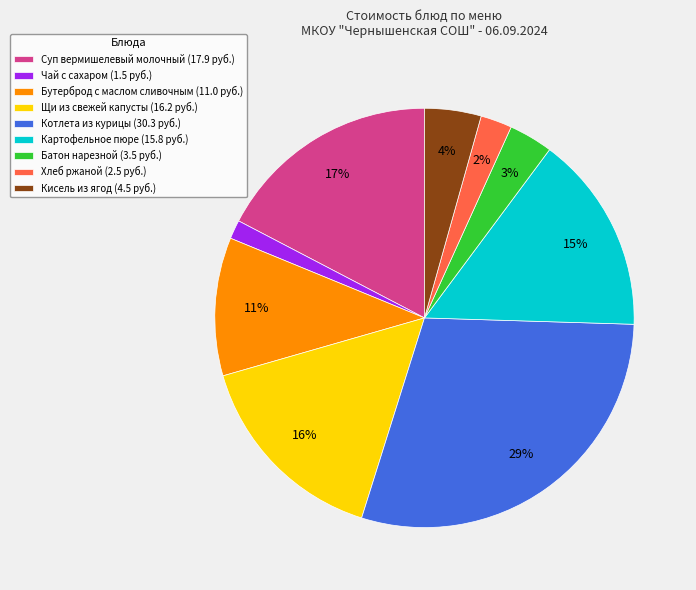

Approximately how many times larger is the value at Батон нарезной (3.5 руб.) compared to Кисель из ягод (4.5 руб.)?

0.8